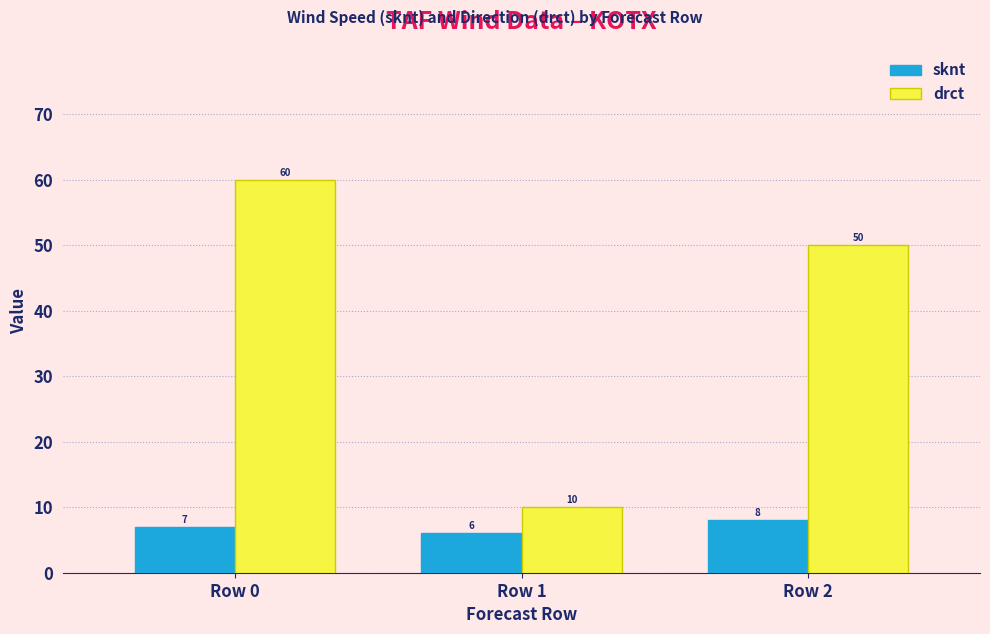

Is it true that sknt equals 10 at Row 1?

False